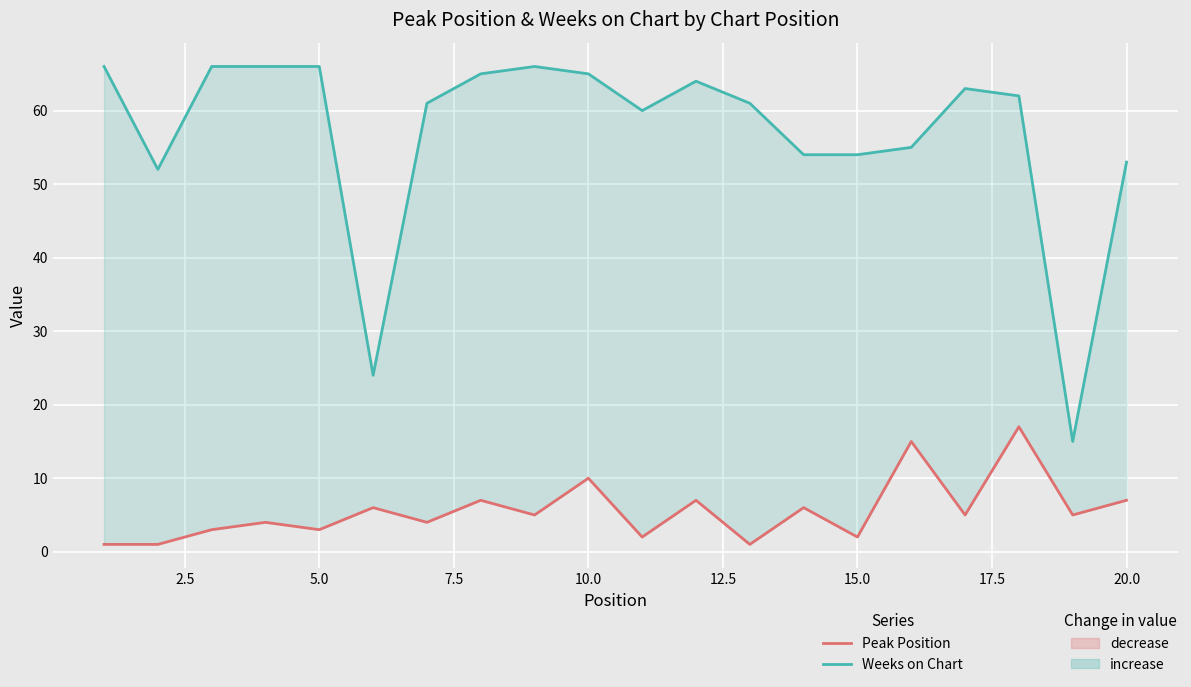

True or false: Peak Position and Weeks on Chart cross at least once.

False